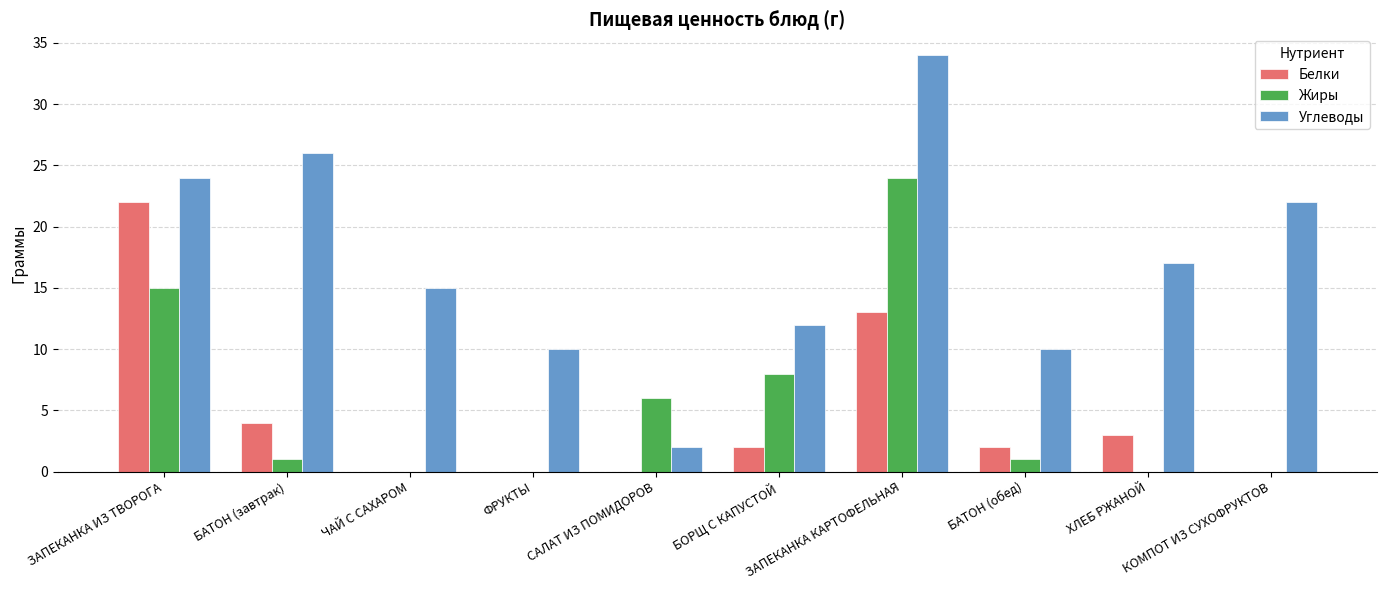

What are all the series names shown in the legend?

Белки, Жиры, Углеводы